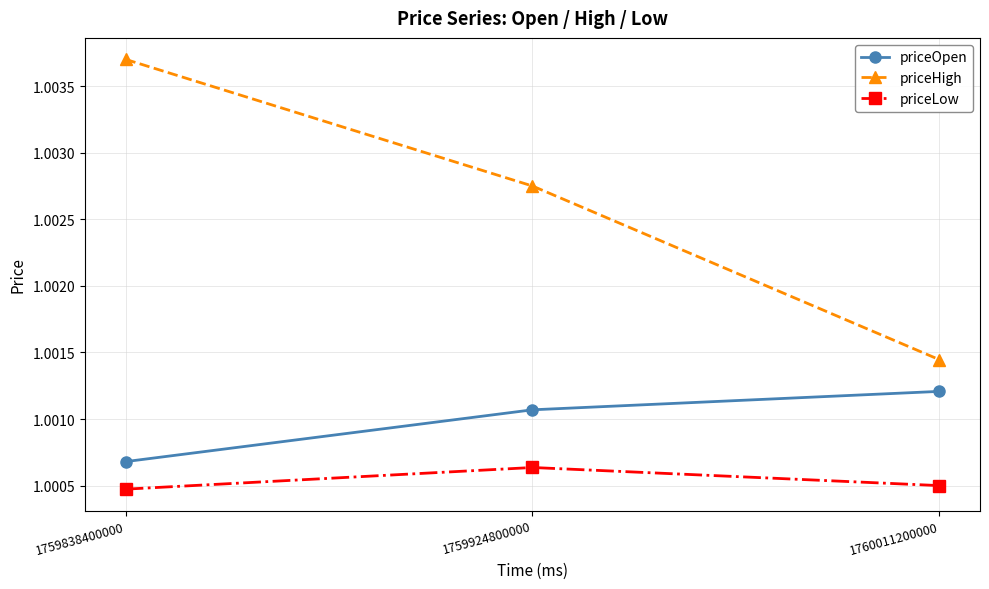

How many priceHigh values are between 1 and 2?

3